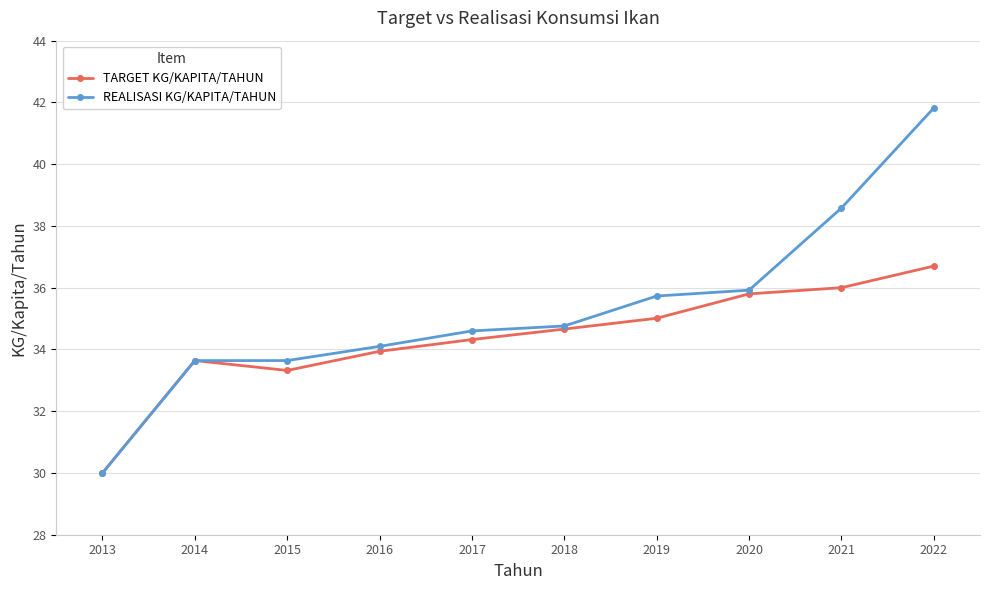

How many data points does each series have?

10